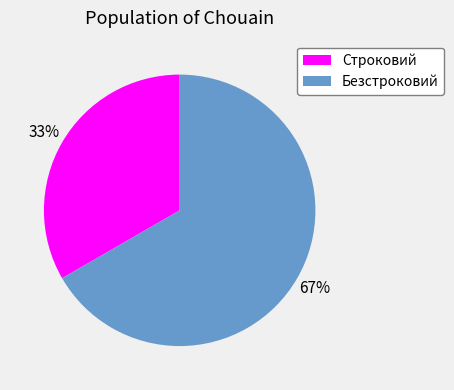

The Безстроковий slice represents 76% of the pie. True or false?

False